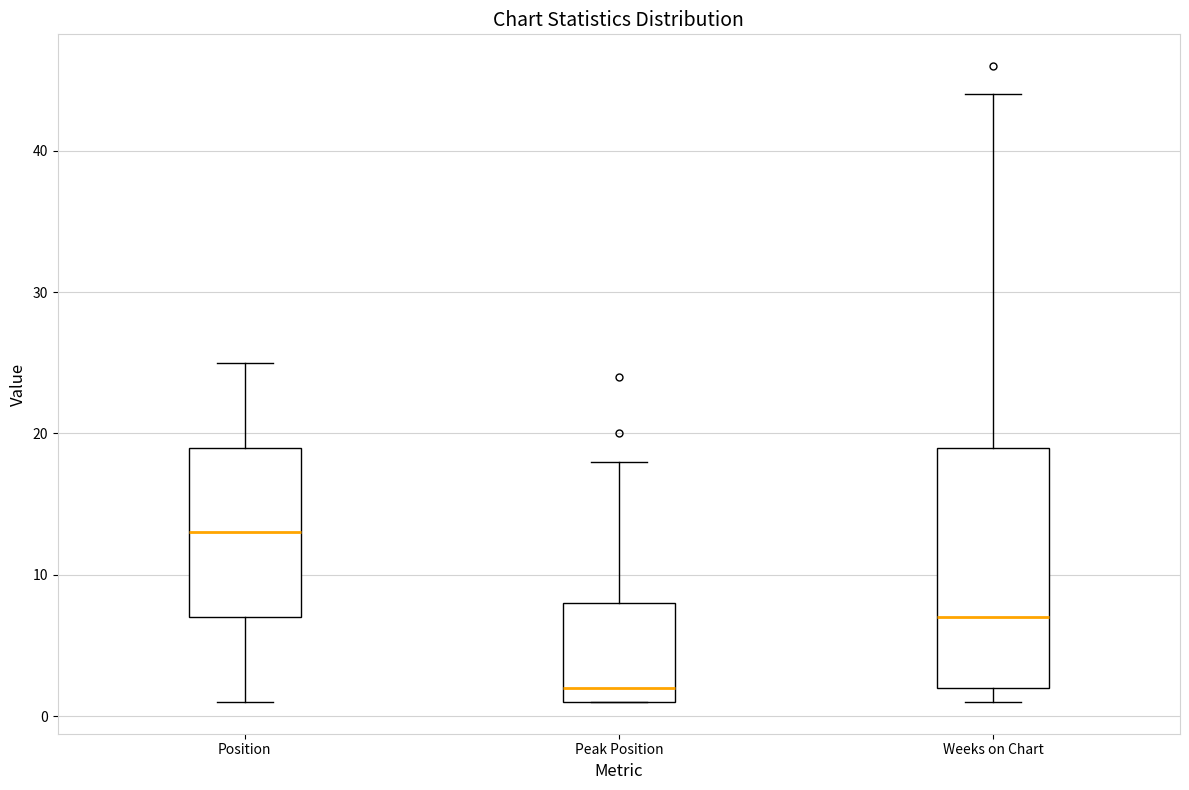

Reading left to right, read every box against the y-axis: the position of its median line, the range the box covers, and the ends of its whiskers. The values are not printed on the chart, so give them approximately, as read against the axis.

Position: median 13, box 7 to 19, whiskers 1 to 25
Peak Position: median 2, box 1 to 8, whiskers 1 to 18
Weeks on Chart: median 7, box 2 to 19, whiskers 1 to 44